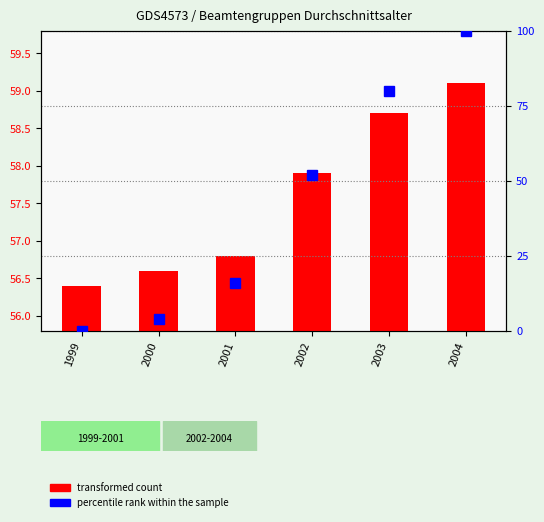

Where does the percentile rank within the sample series first go above 52?

2002